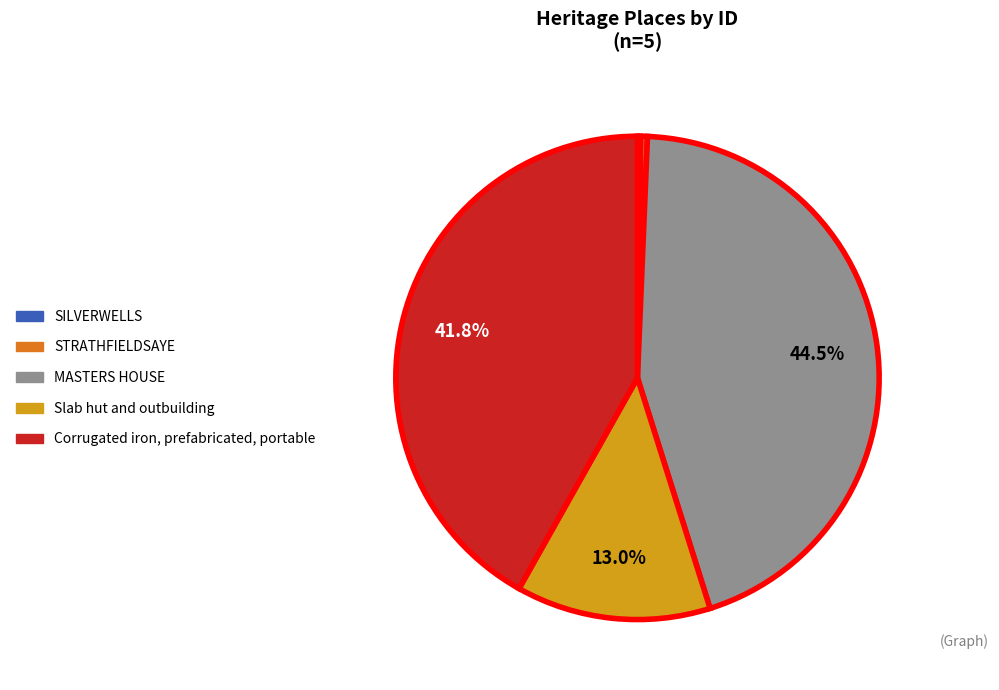

To the nearest percent, what is the difference between the largest and smallest slice percentages?

44%